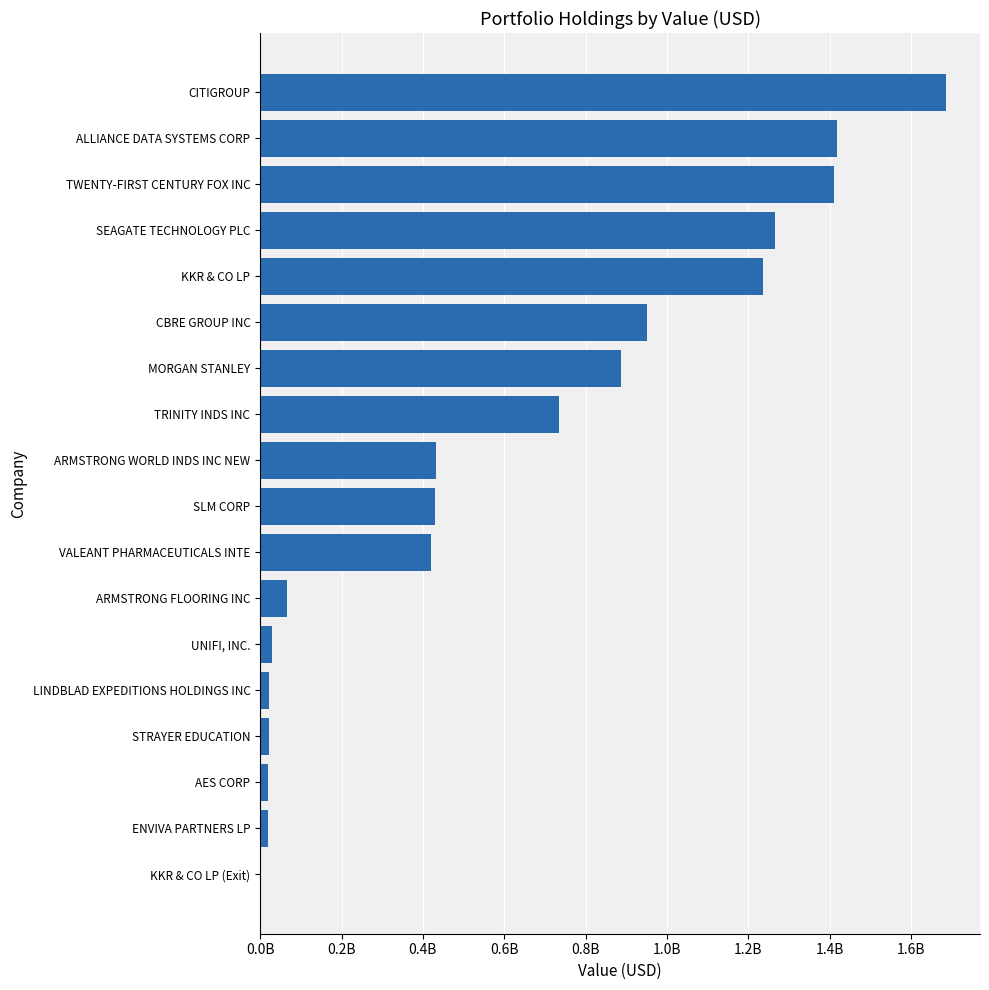

Are the bars horizontal?

Yes